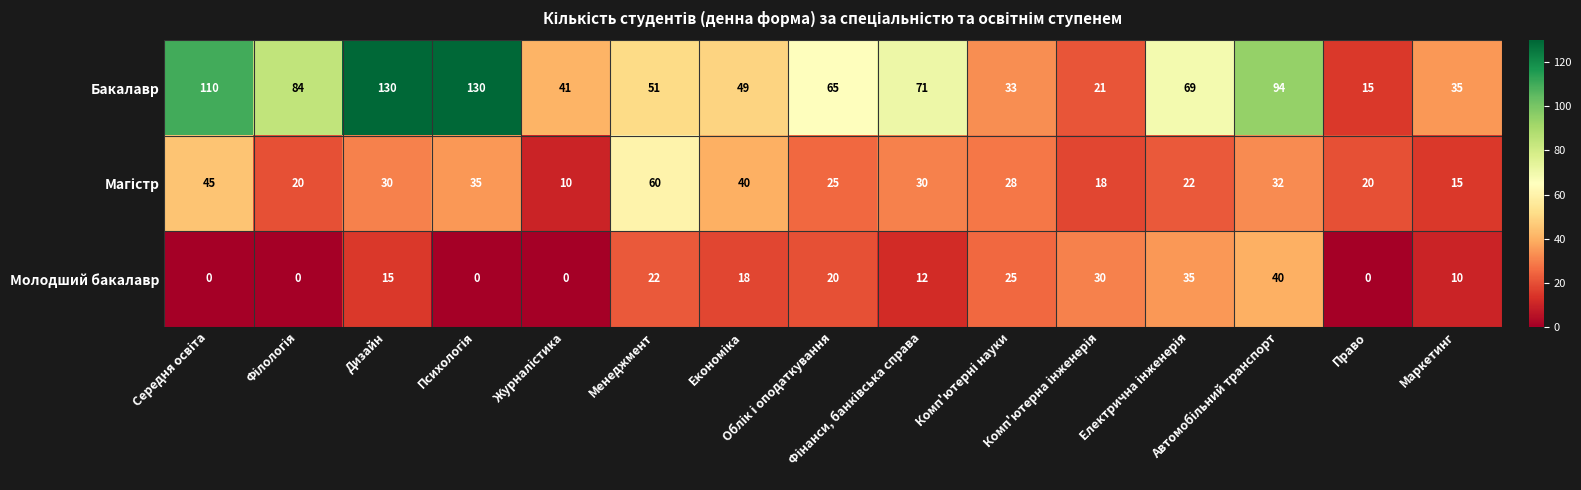

Which series has the widest spread of values?

Бакалавр